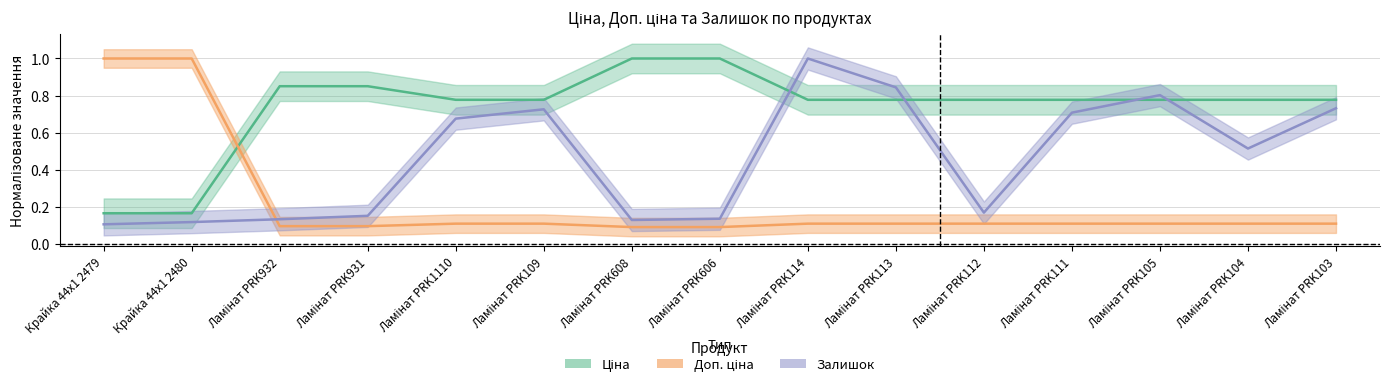

At how many categories does at least one series exceed 0?

15